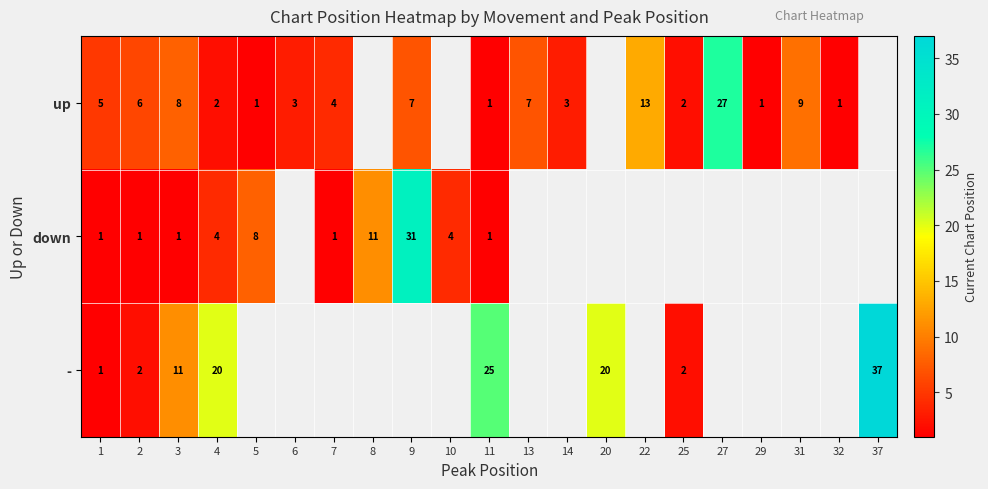

The up series shows 1 at 32. True or false?

True